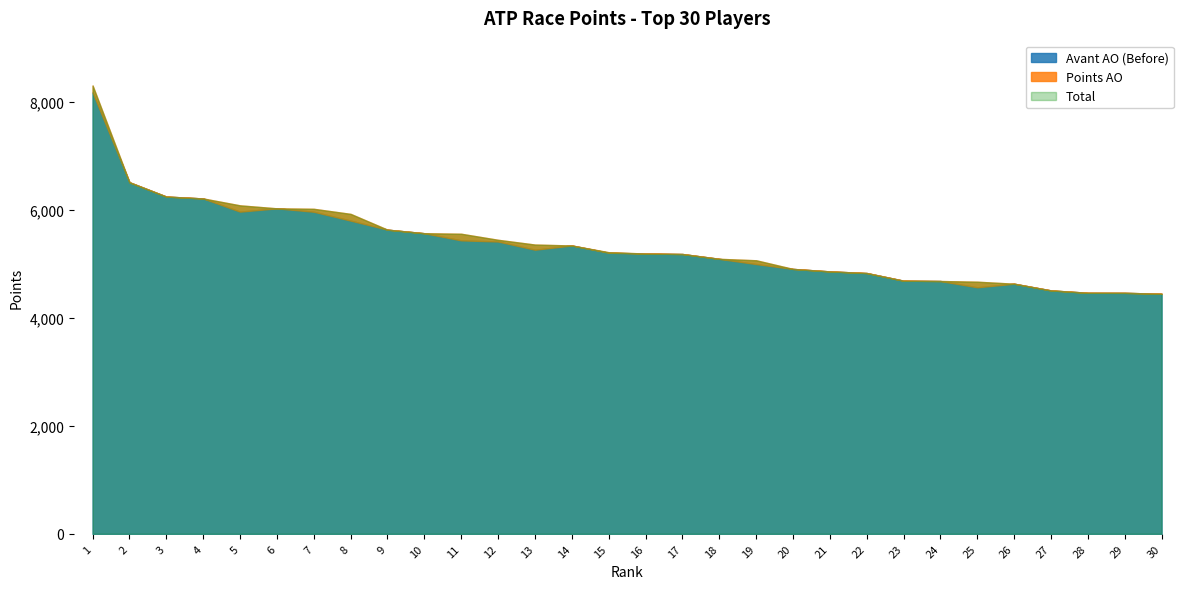

What is the value of the Total point at the 8th from the left?

5925